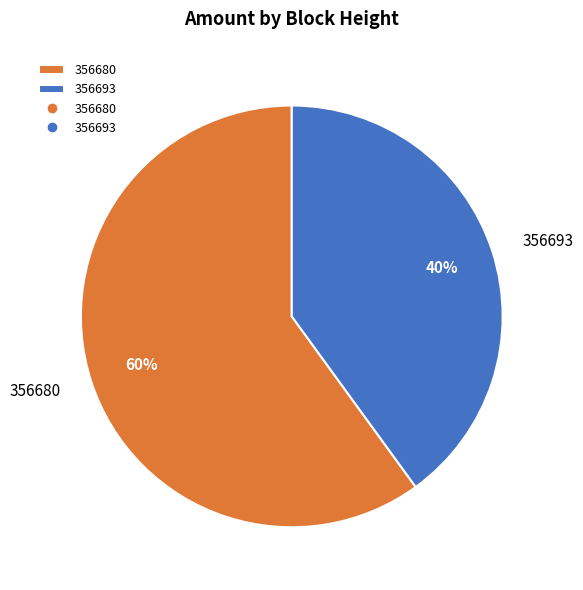

How many segments does this pie chart have?

2